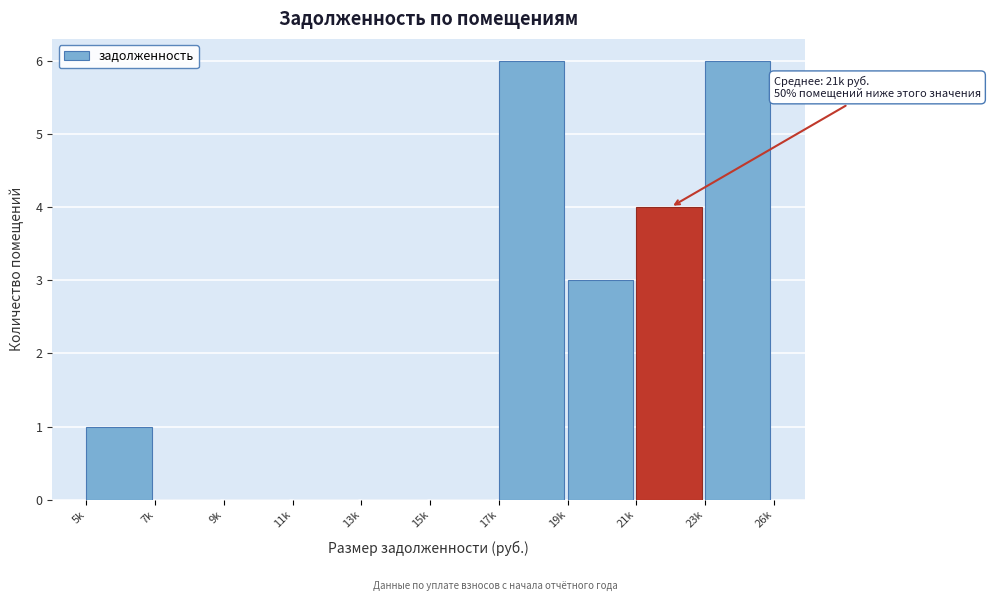

Reading left to right, transcribe all the data shown in this chart.

5k=1	7k=0	9k=0	11k=0	13k=0	15k=0	17k=6	19k=3	21k=4	23k=6